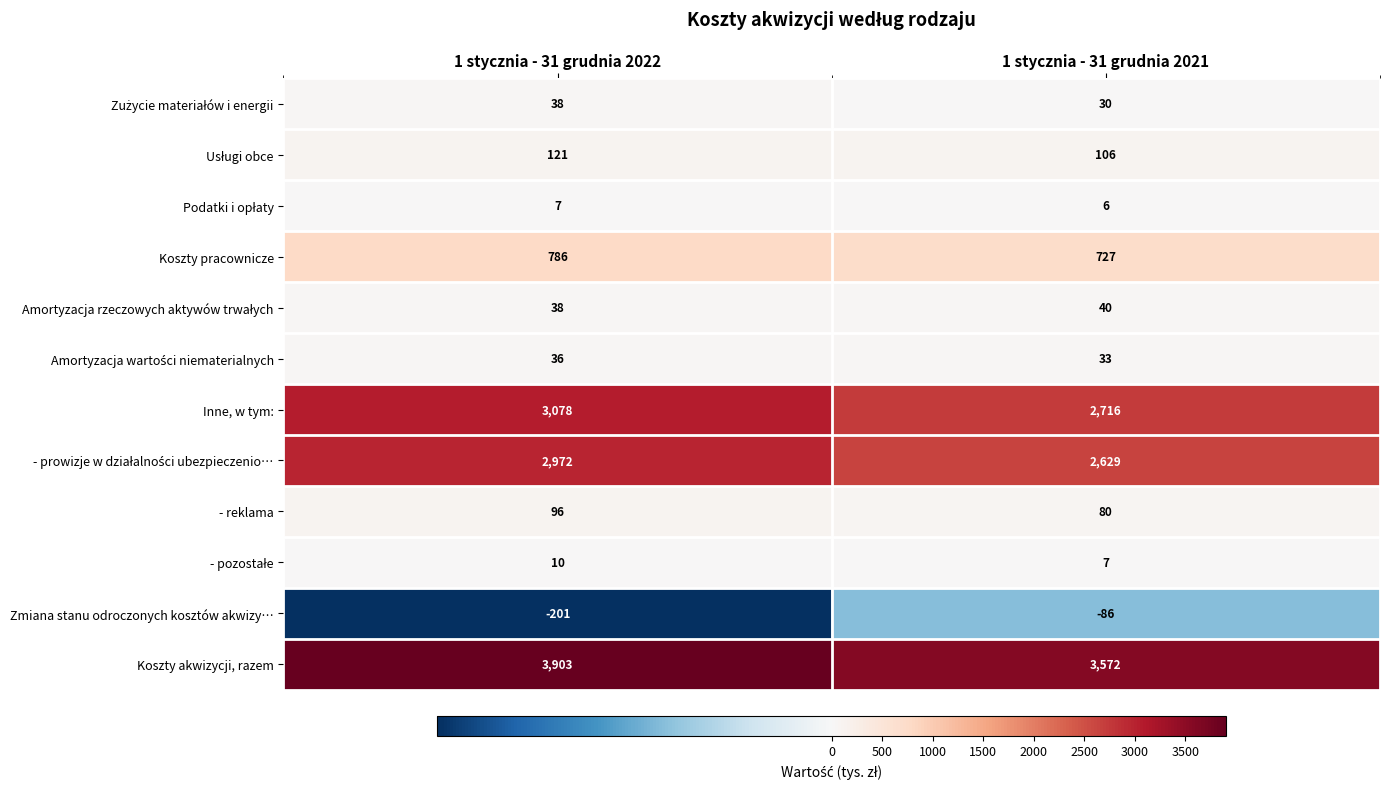

How many categories are shown in the chart?

2